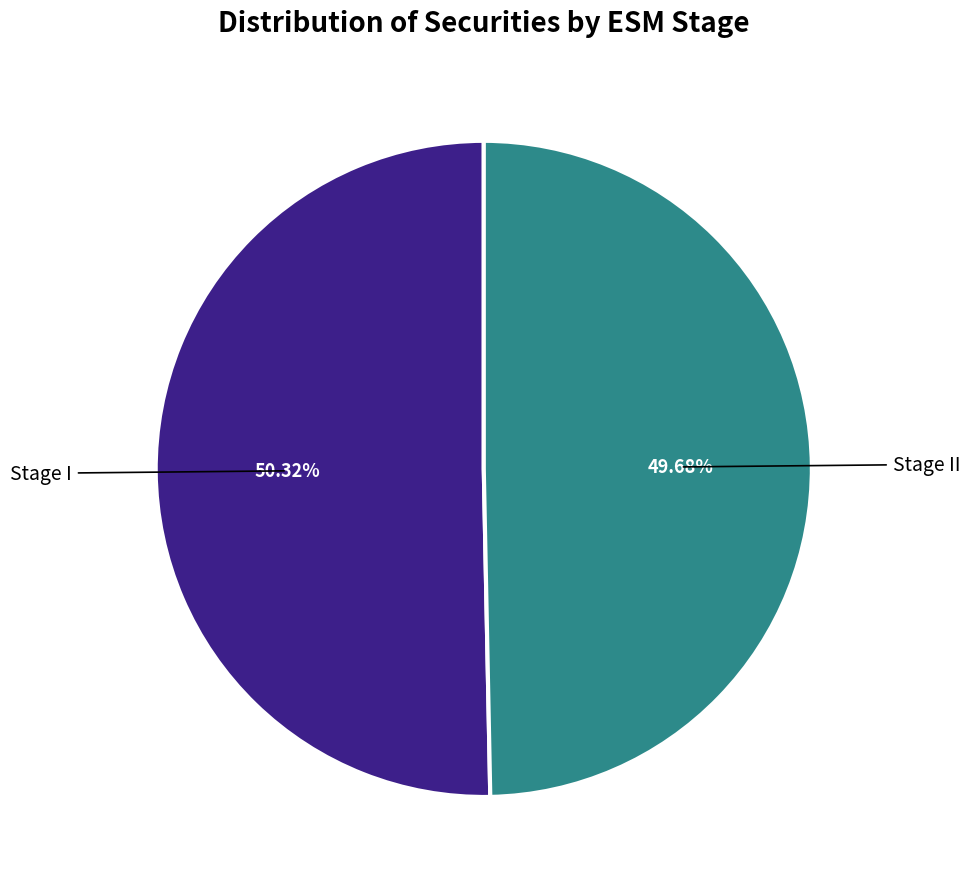

How many slices are in this pie chart?

2